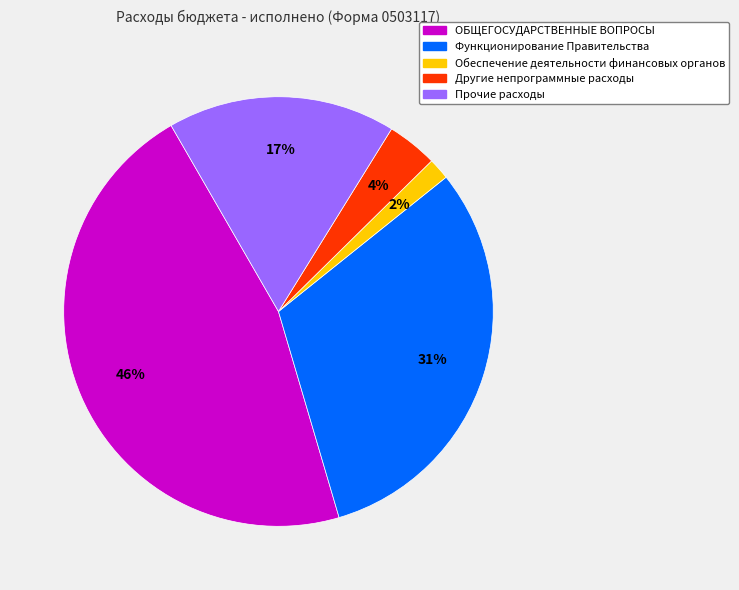

Is the sum of Прочие расходы and ОБЩЕГОСУДАРСТВЕННЫЕ ВОПРОСЫ greater than half?

Yes